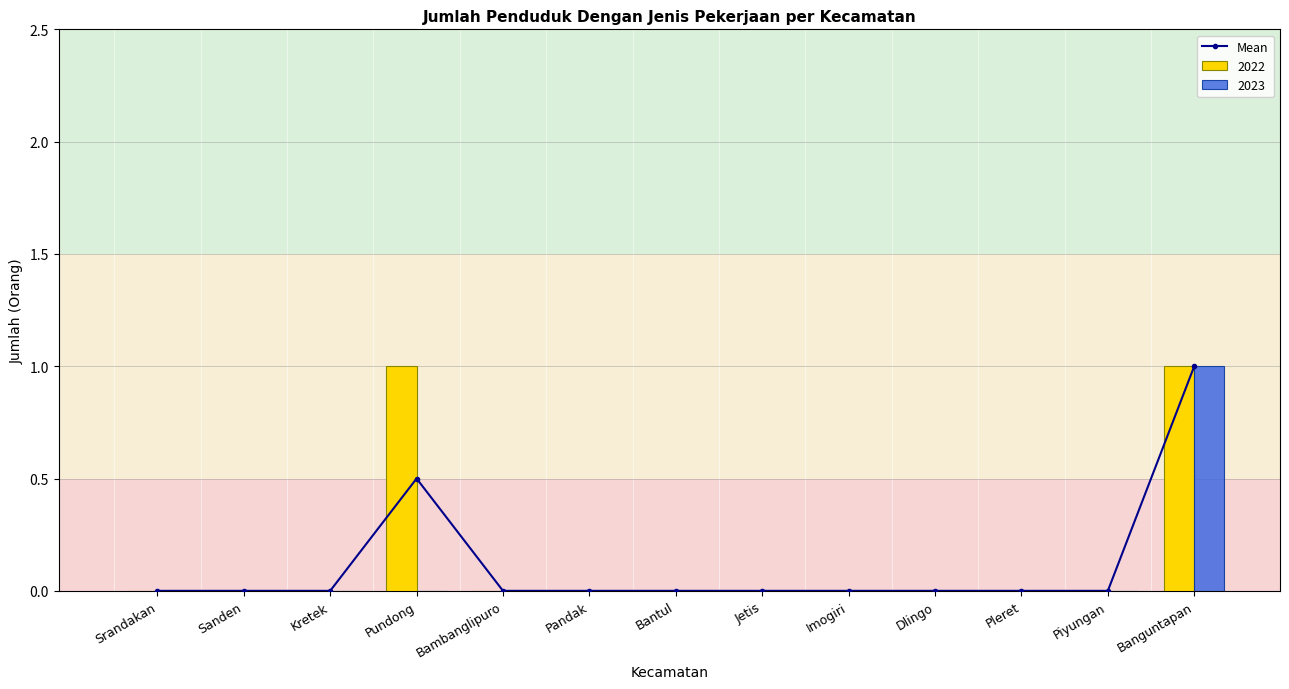

Rank the categories by value from highest to lowest.

Banguntapan, Pundong, Srandakan, Sanden, Kretek, Bambanglipuro, Pandak, Bantul, Jetis, Imogiri, Dlingo, Pleret, Piyungan